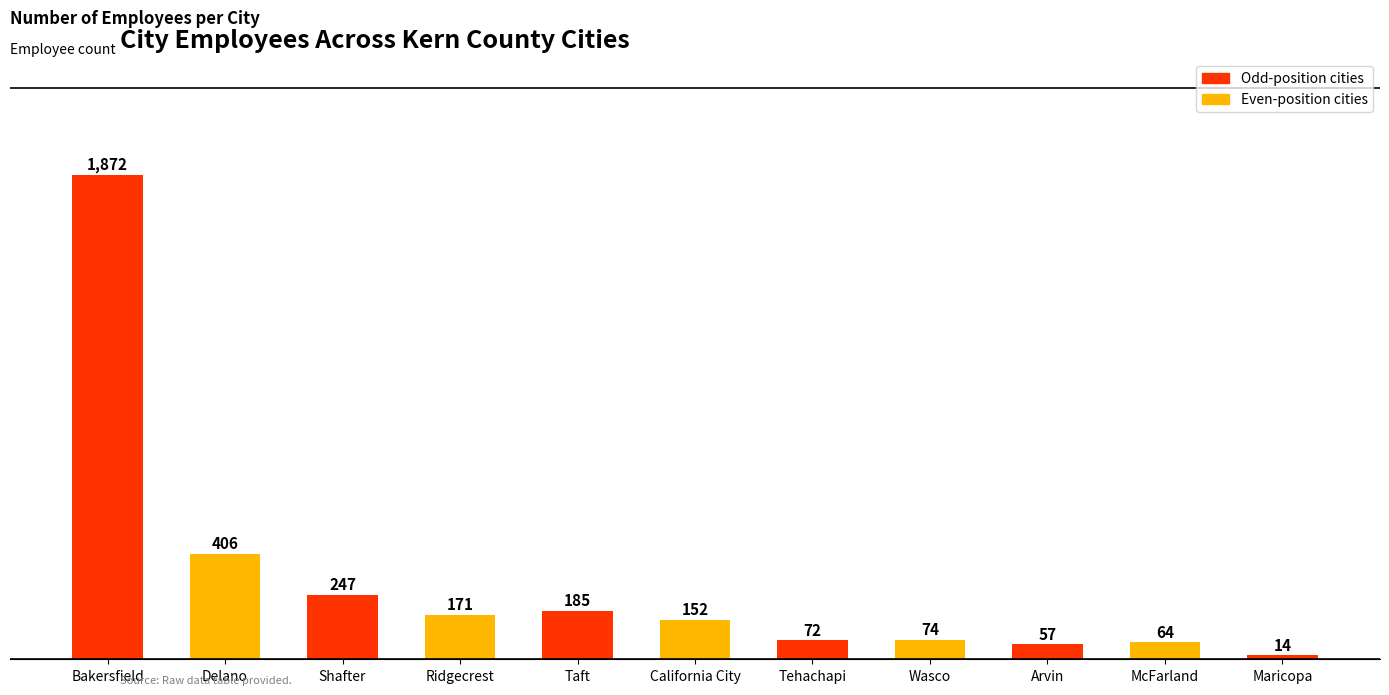

What is the difference between the maximum and minimum values?

1858